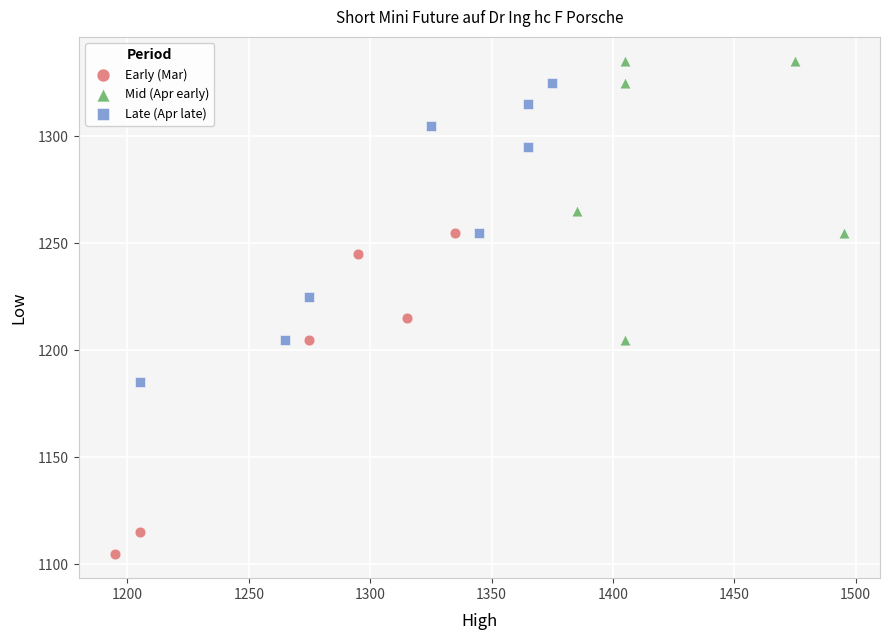

What are all the series names shown in the legend?

Early (Mar), Mid (Apr early), Late (Apr late)